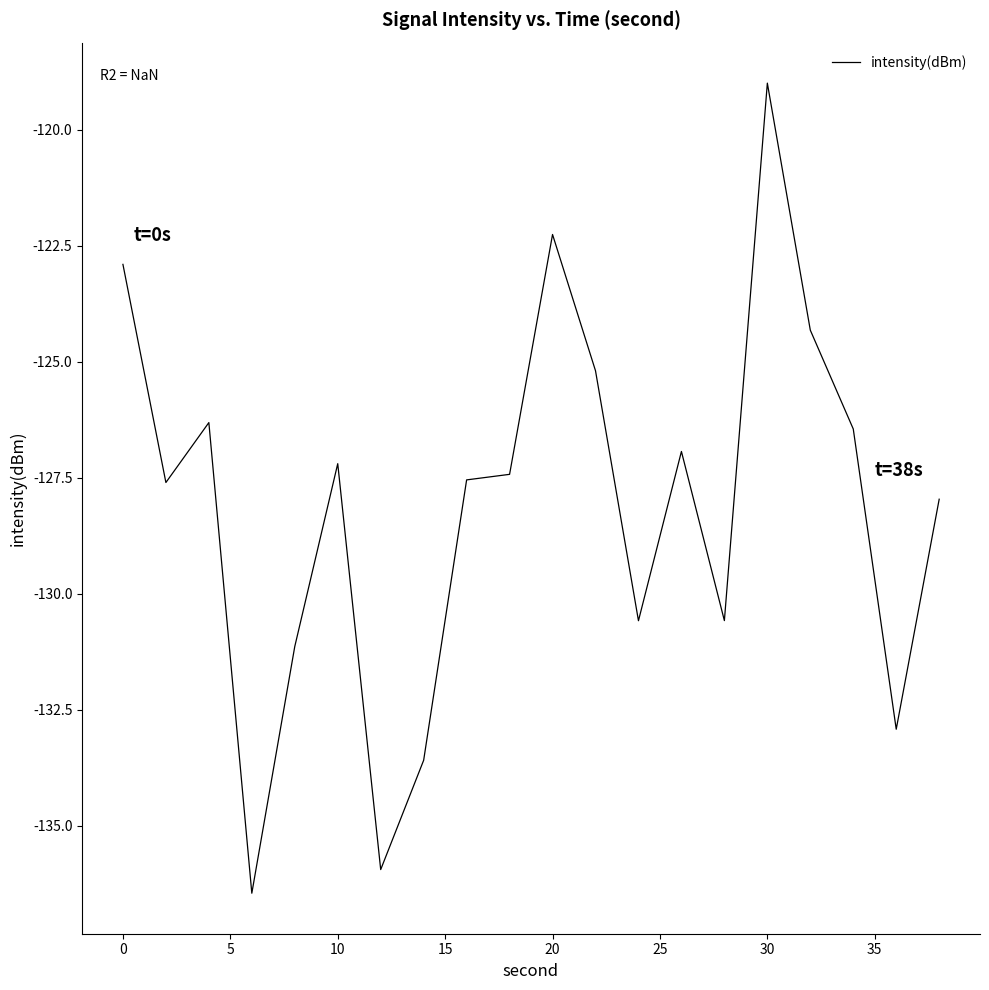

What is the maximum value shown in the chart?

-119.0